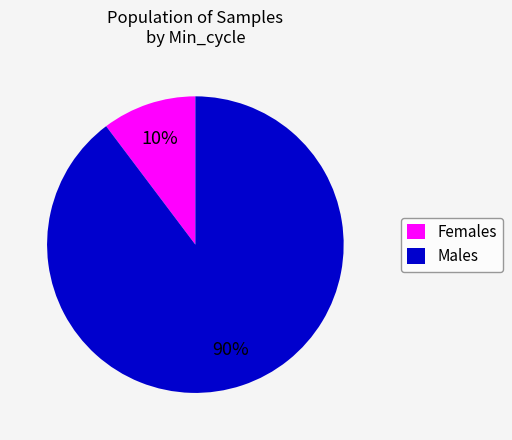

Is there a majority slice in this chart?

Yes